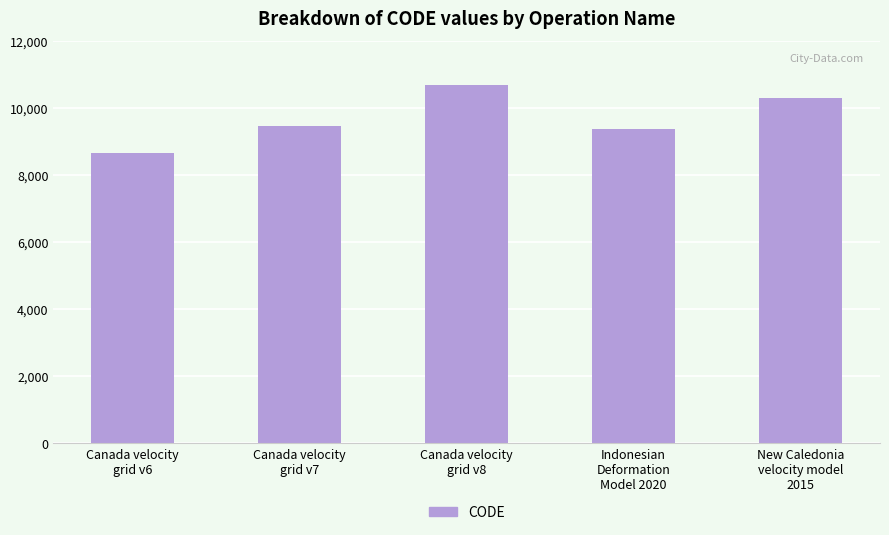

Does the chart contain stacked bars?

No